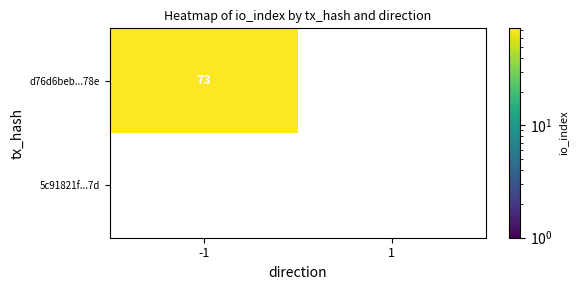

What is the total value across all series at -1?

73